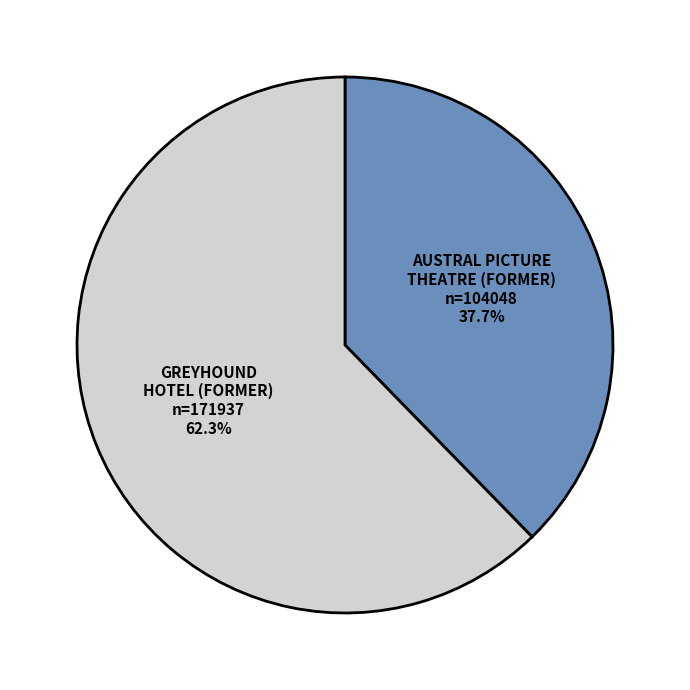

Is there a majority slice in this chart?

Yes